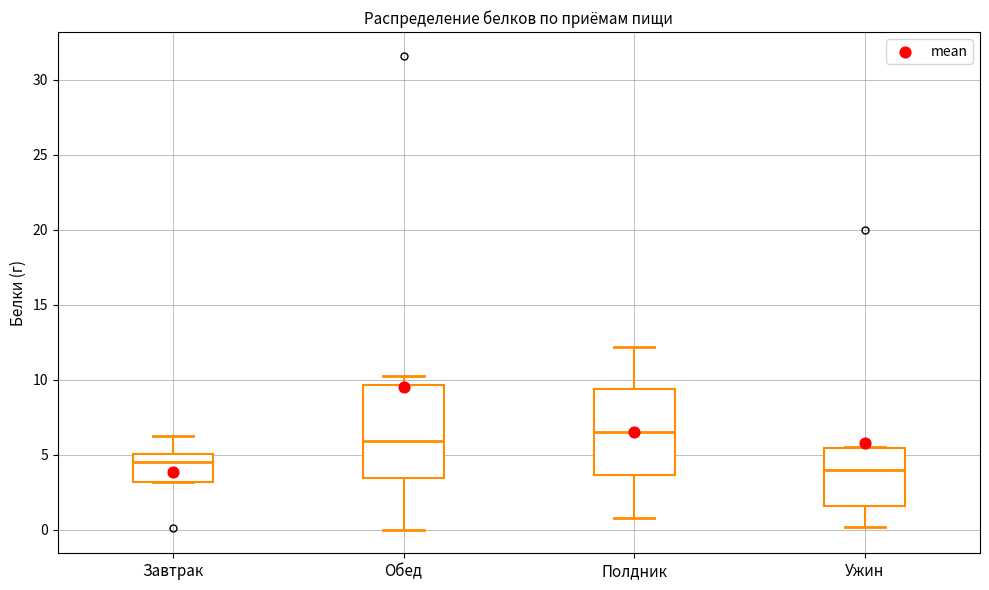

Which box has the highest median line?

Полдник